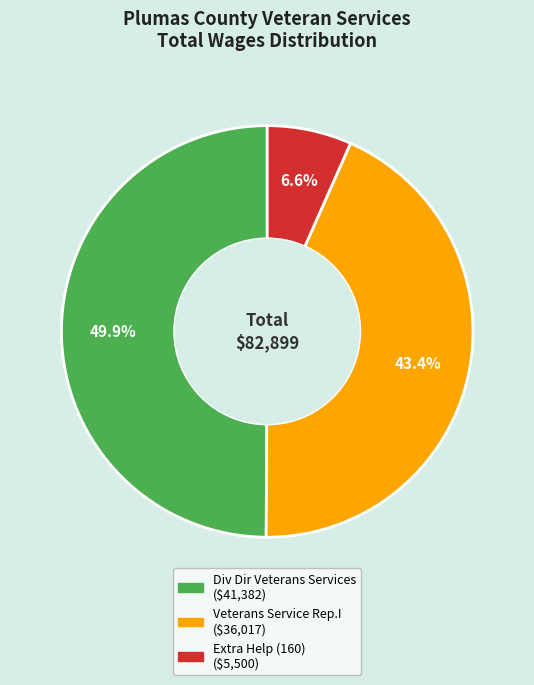

How many slices are in this pie chart?

3